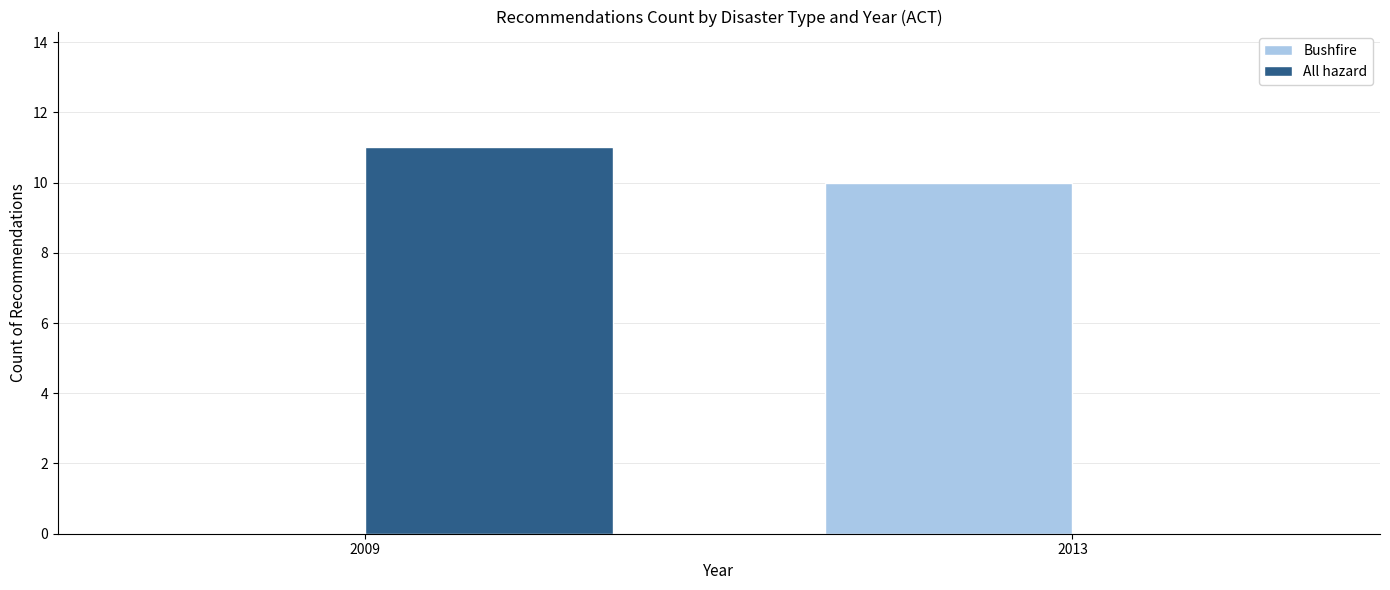

What is the highest value of the All hazard series?

11